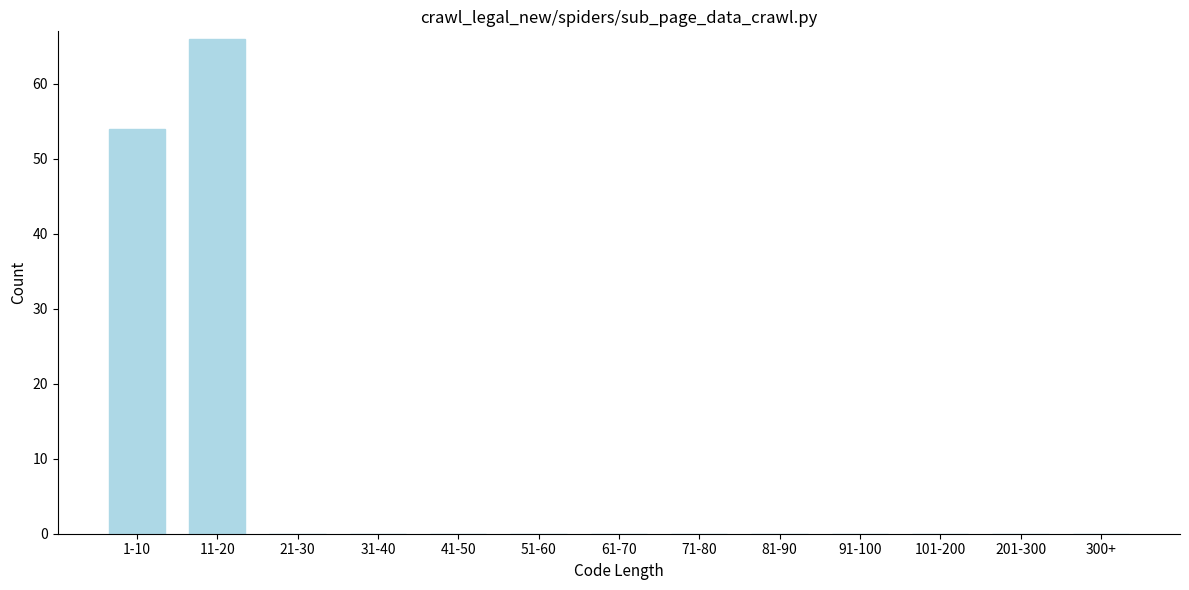

Reading left to right, transcribe all the data shown in this chart.

1-10=54	11-20=66	21-30=0	31-40=0	41-50=0	51-60=0	61-70=0	71-80=0	81-90=0	91-100=0	101-200=0	201-300=0	300+=0